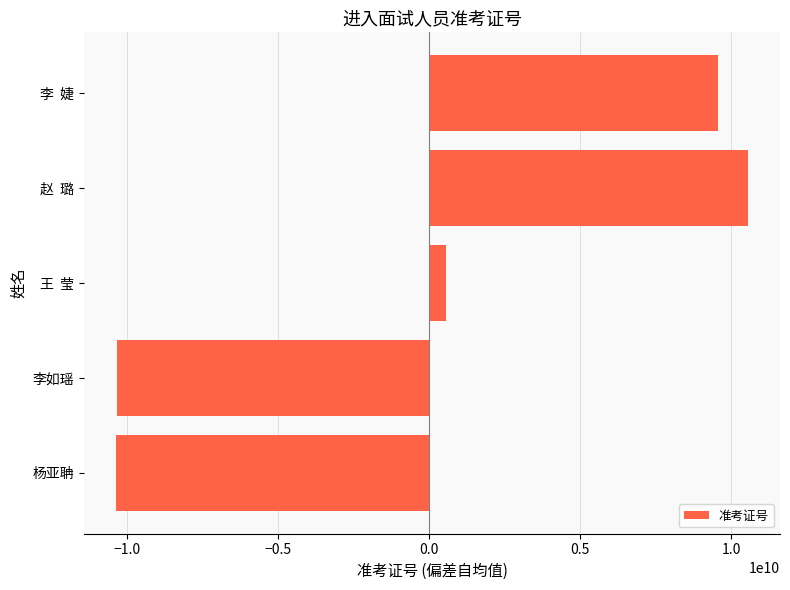

What is the difference between the maximum and minimum values?

20949802384.0